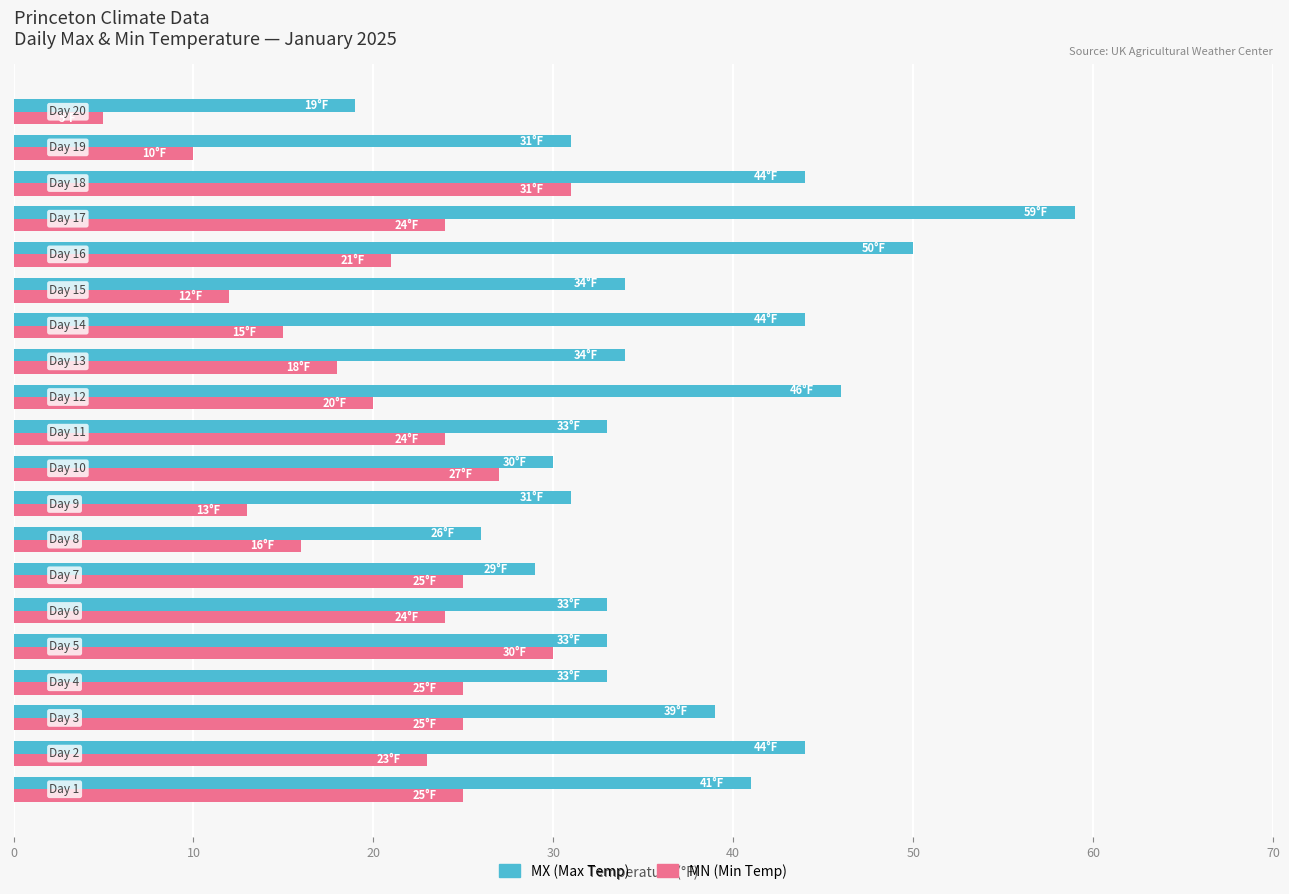

Rank the series by their average value, from lowest to highest.

MN (Min Temp), MX (Max Temp)